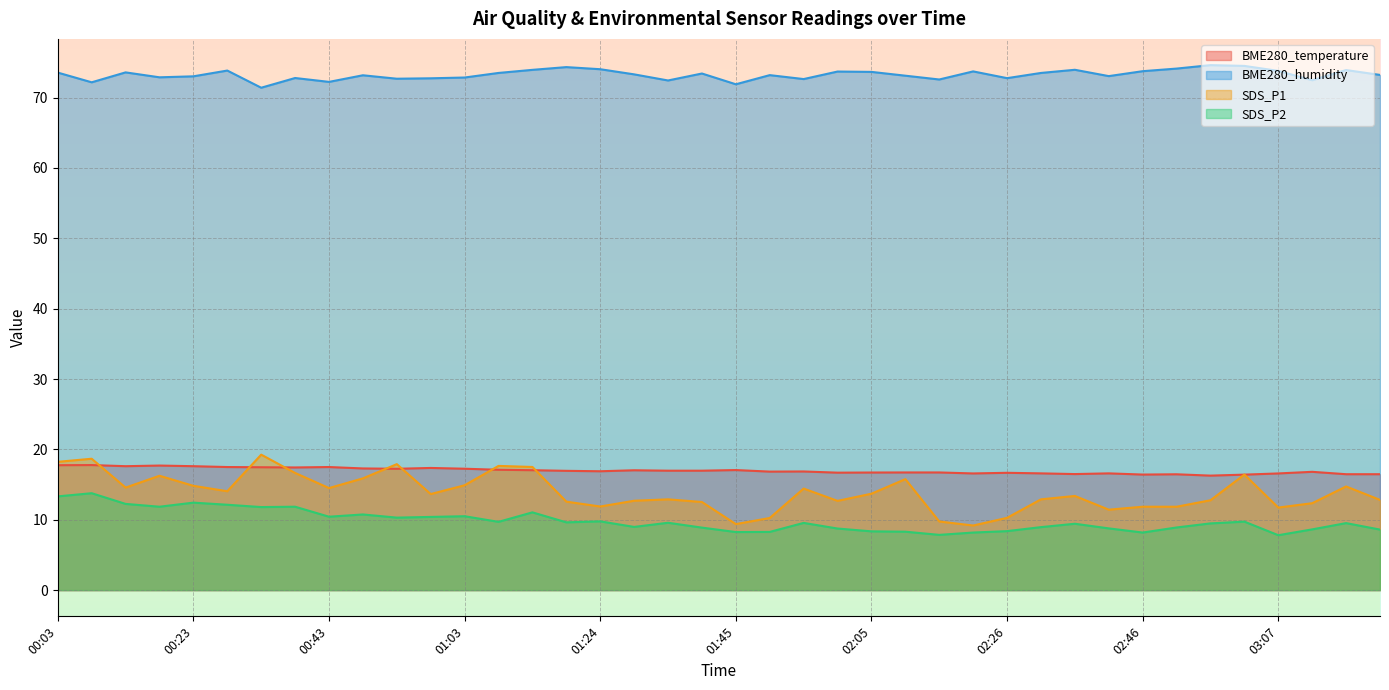

Is the value of SDS_P2 at 02:05 greater than the value of BME280_temperature at 01:14?

No